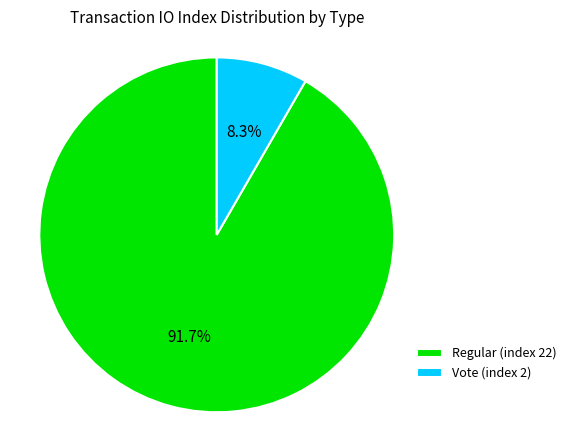

How much of the chart is everything except Regular (index 22)?

8.3%